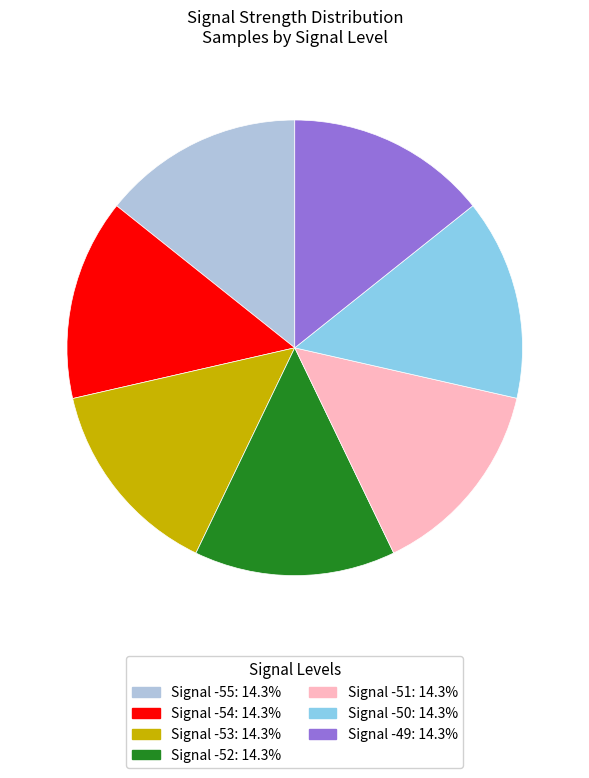

Does any single category account for the majority?

No